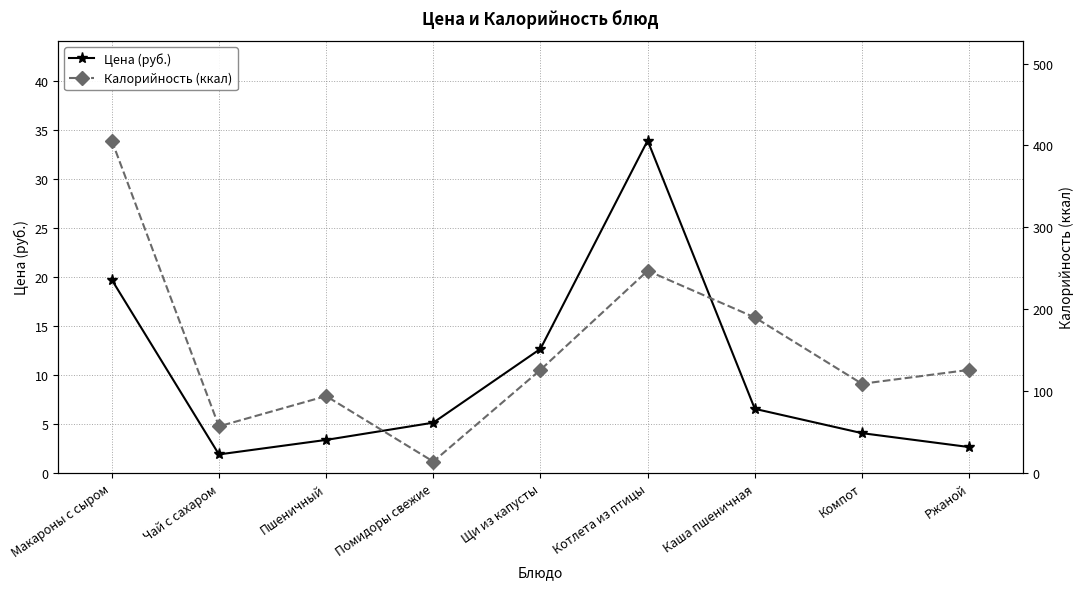

What is the difference between the highest and lowest values at Макароны с сыром?

386.3